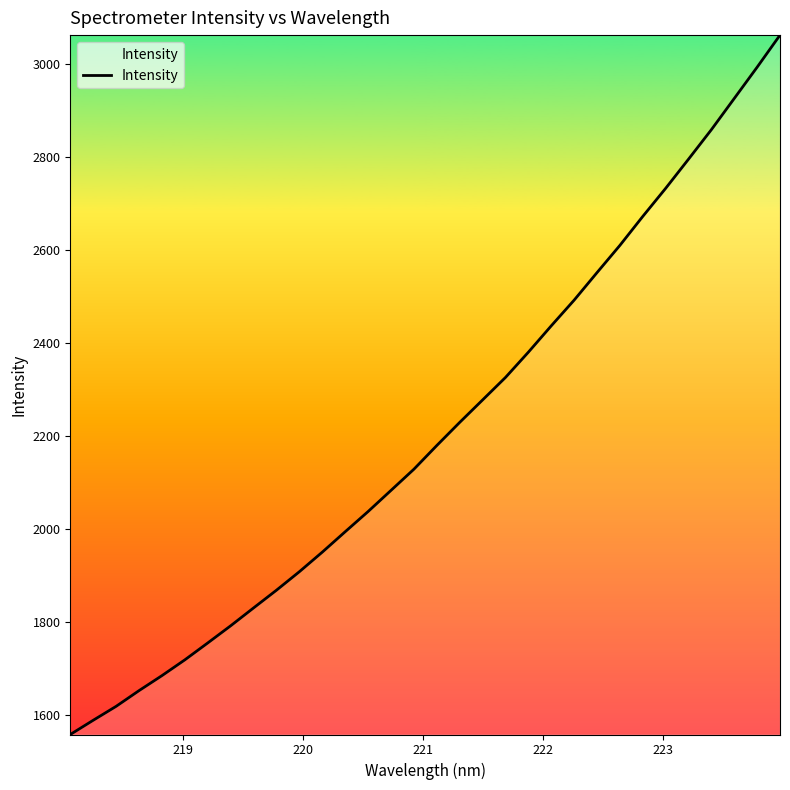

Reading left to right, extract all data points from this chart.

1557.1	1587.8	1617.7	1651.6	1683.9	1717.9	1754.3	1791.2	1829.7	1867.9	1907.7	1949.8	1993.7	2037.2	2082.7	2128.3	2179.3	2229.0	2277.4	2325.8	2380.2	2436.9	2492.2	2551.5	2610.1	2672.4	2732.9	2795.7	2859.2	2926.4	2993.7	3062.7